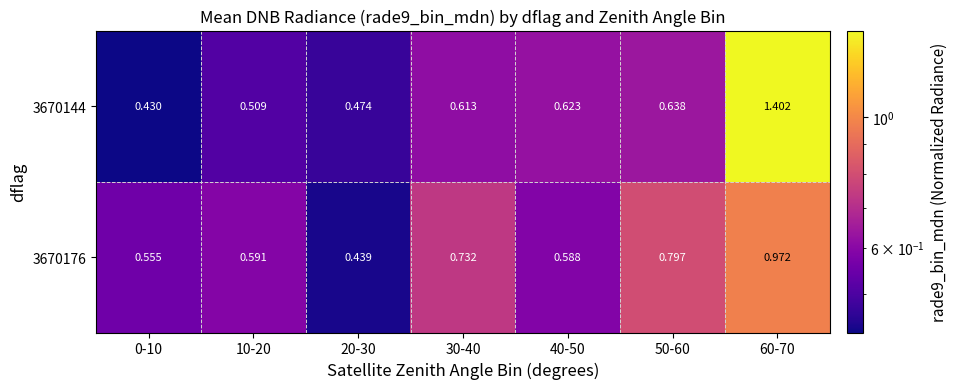

Is the value of 3670176 at 0-10 greater than the value of 3670144 at 20-30?

Yes